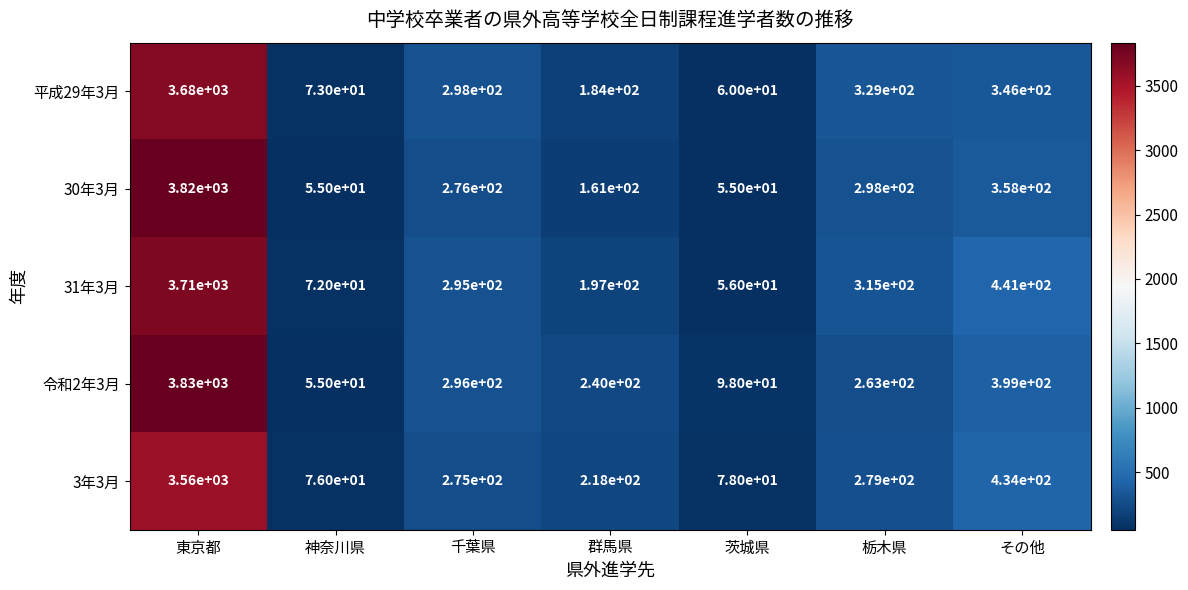

What is the greatest value displayed?

3830